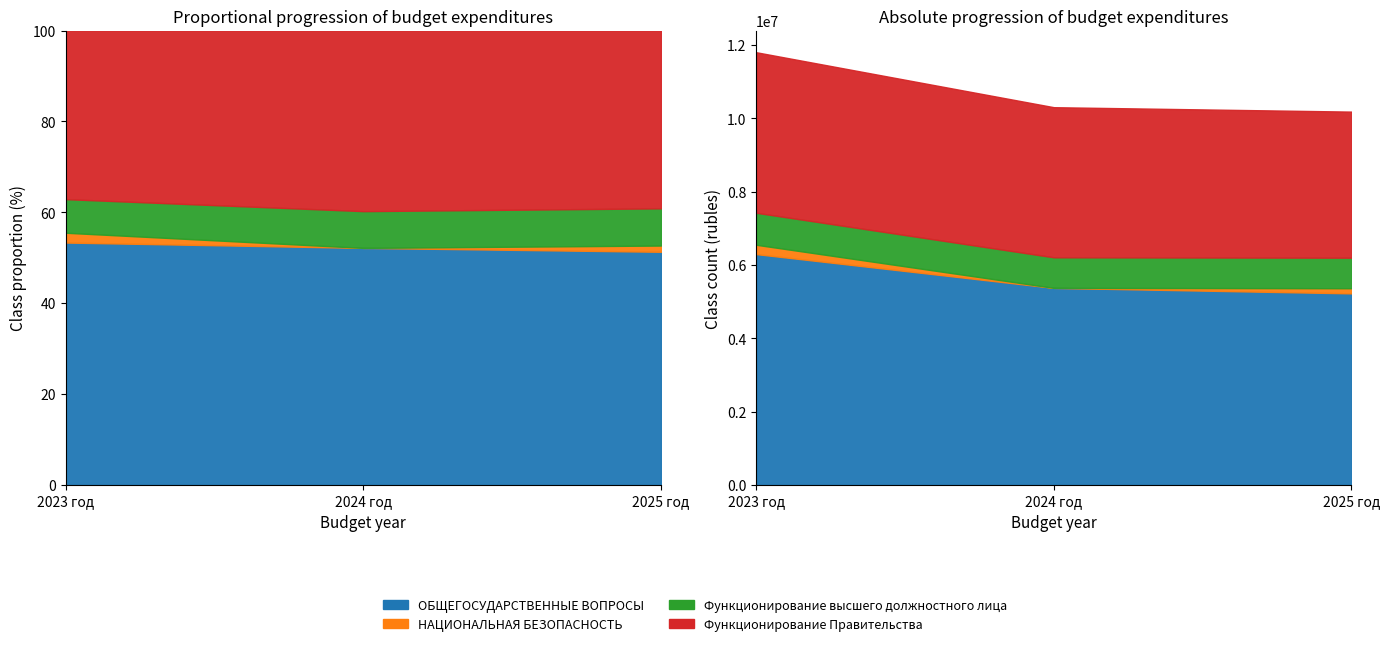

Which category has the highest value across all series?

2023 год